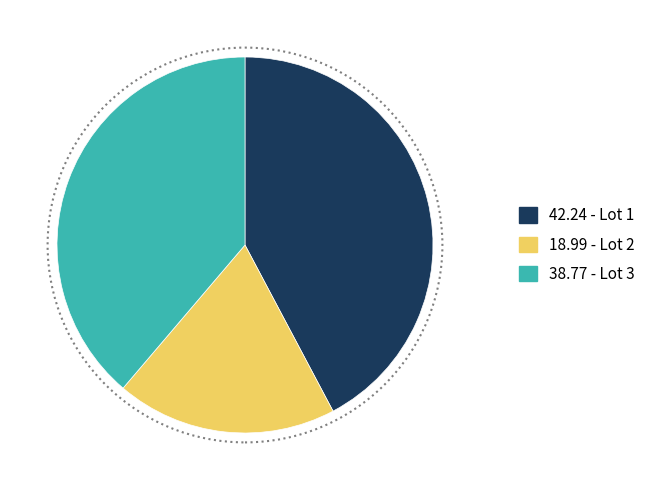

Combined, do 38.77 - Lot 3 and 42.24 - Lot 1 account for over 50%?

Yes